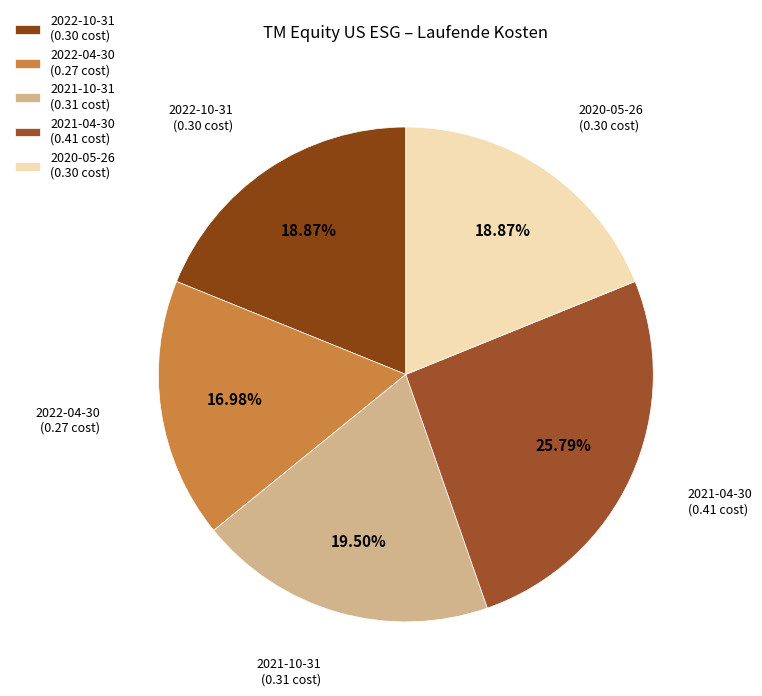

How many slices are in this pie chart?

5